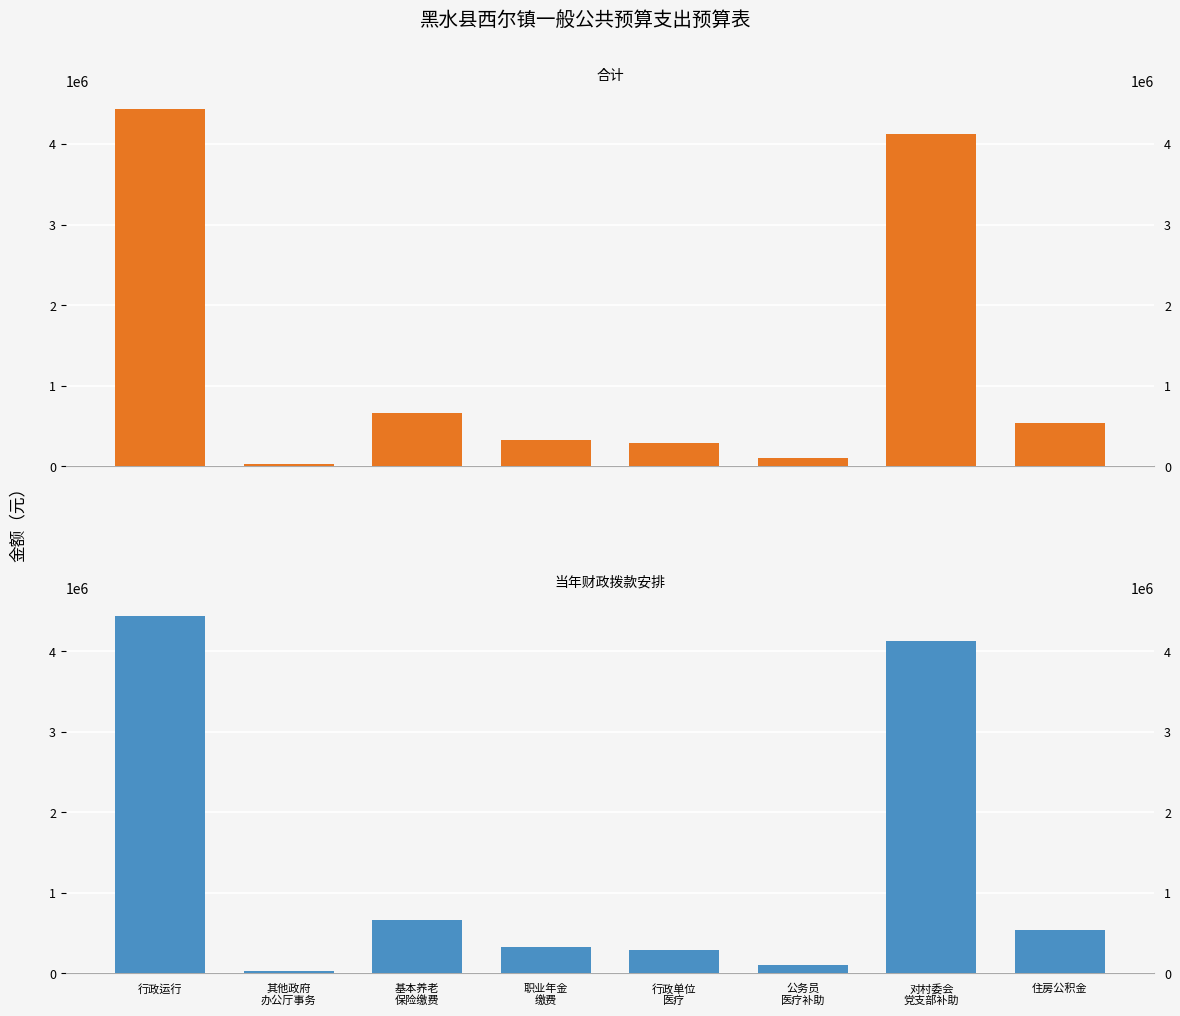

At which label does 当年财政拨款安排 reach its peak?

行政运行